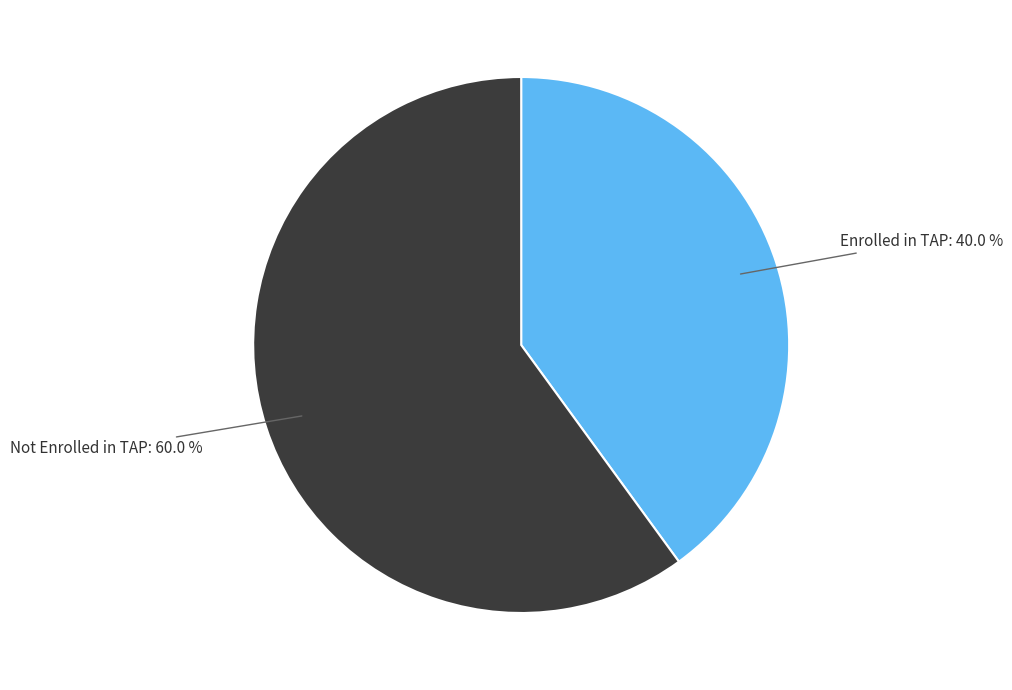

Which has a higher value, Enrolled in TAP: 40.0 % or Not Enrolled in TAP: 60.0 %?

Not Enrolled in TAP: 60.0 %